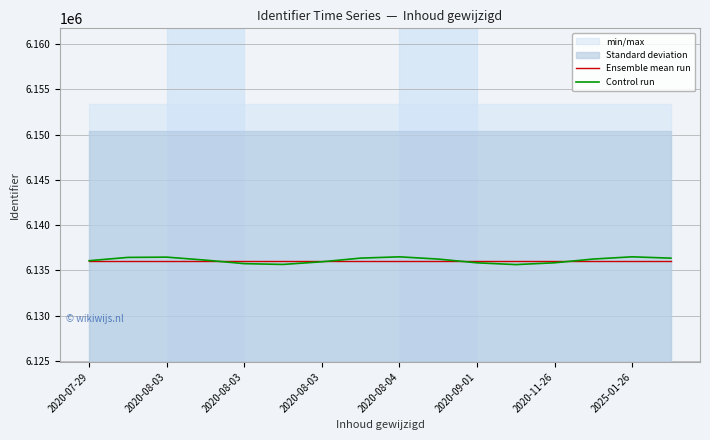

How many intersections are there between Control run and Ensemble mean run?

4